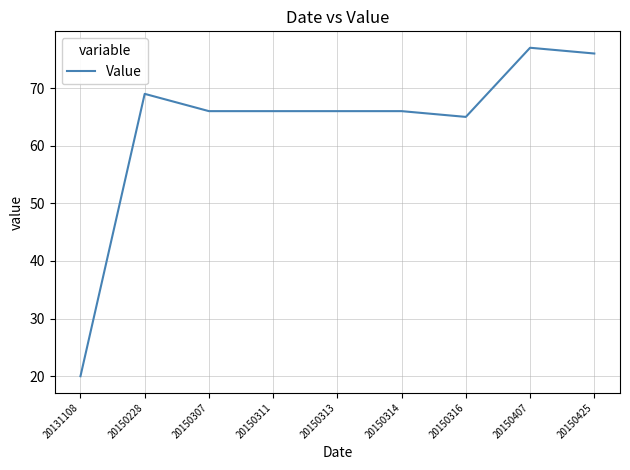

True or false: the data shows 31 at 20131108.

False